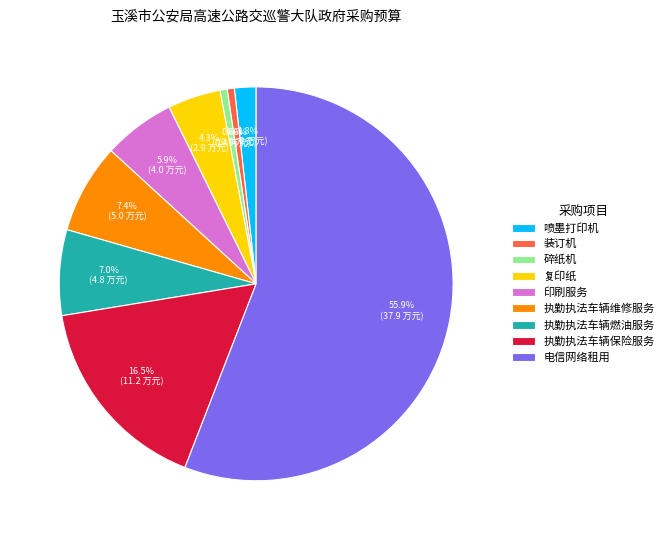

Does 印刷服务 represent more than half of the total?

No